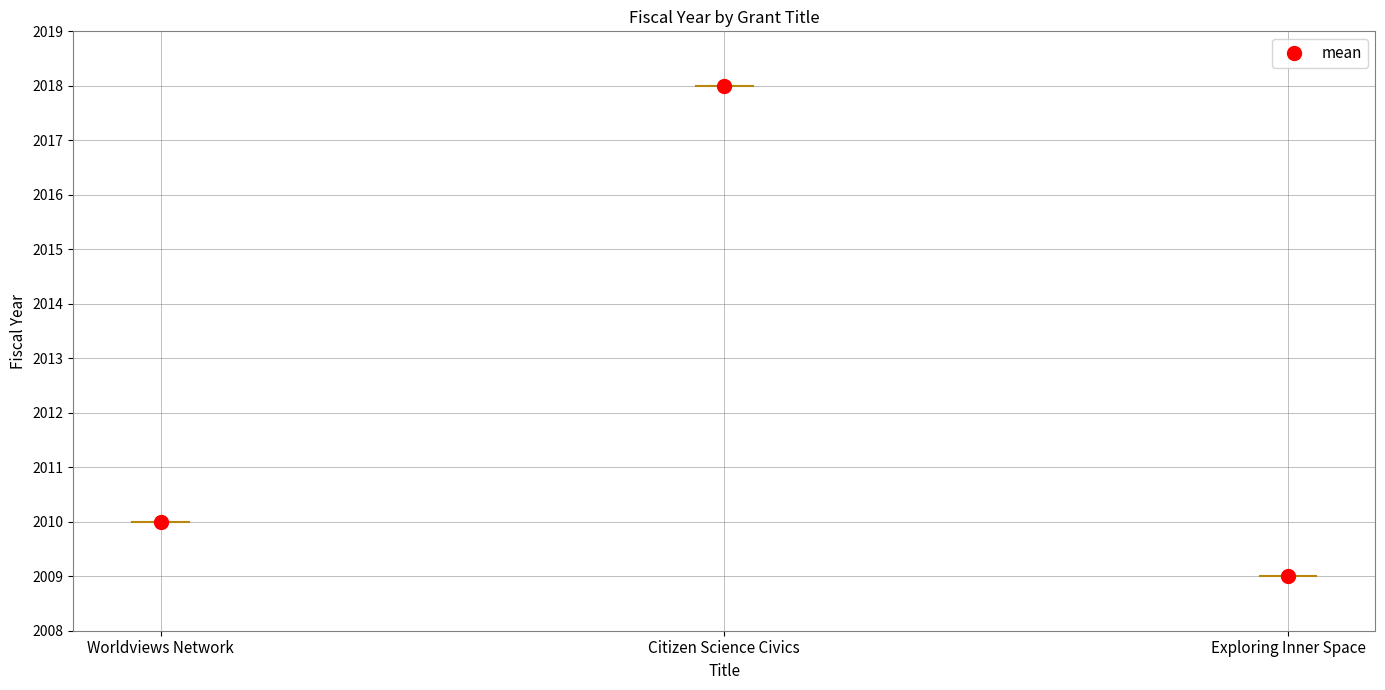

List the labels in order of value, smallest first.

Exploring Inner Space, Worldviews Network, Citizen Science Civics